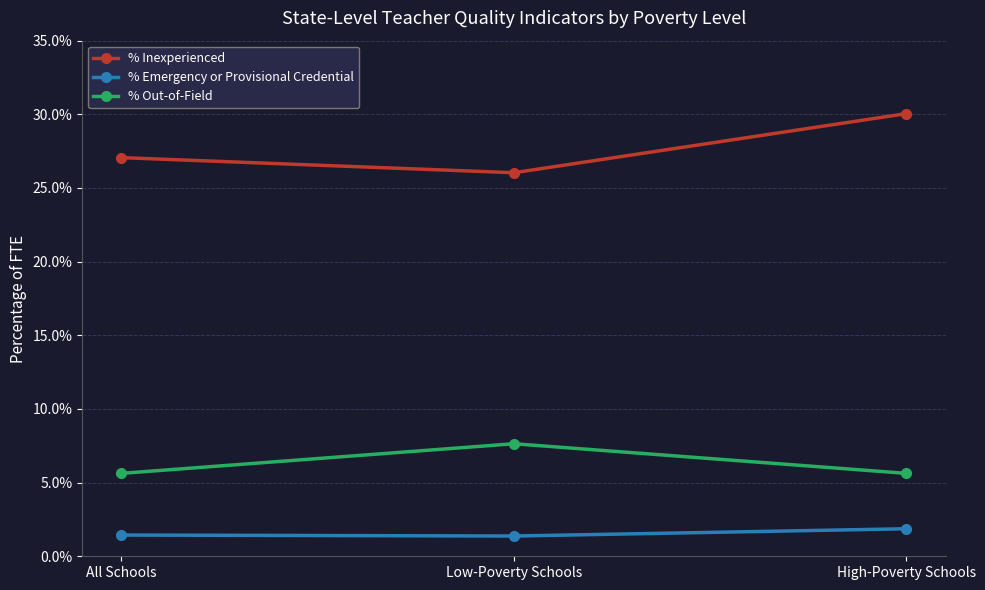

How many lines are shown in the chart?

3